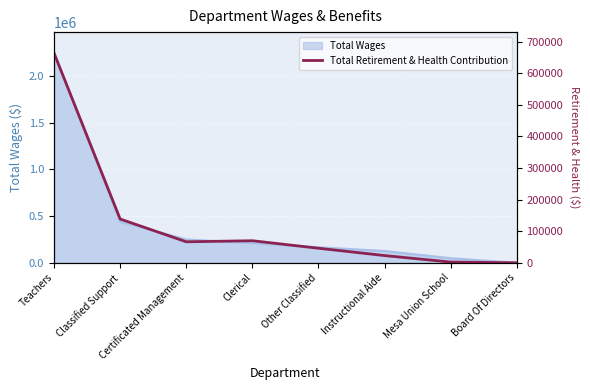

True or false: the data shows 69838 at Clerical.

True